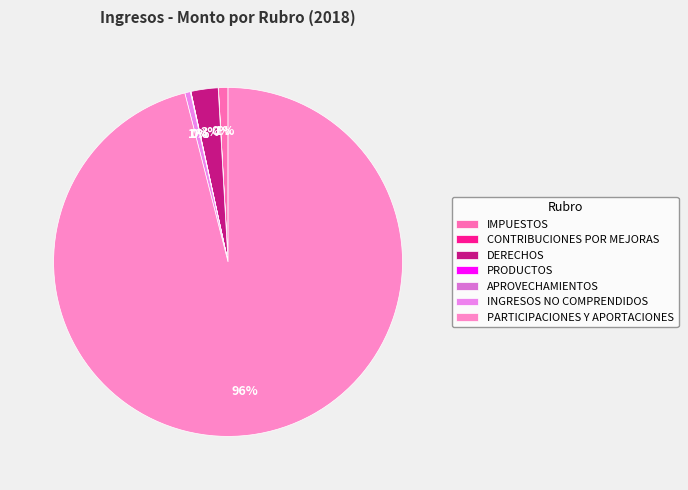

Count the number of slices in the pie.

7